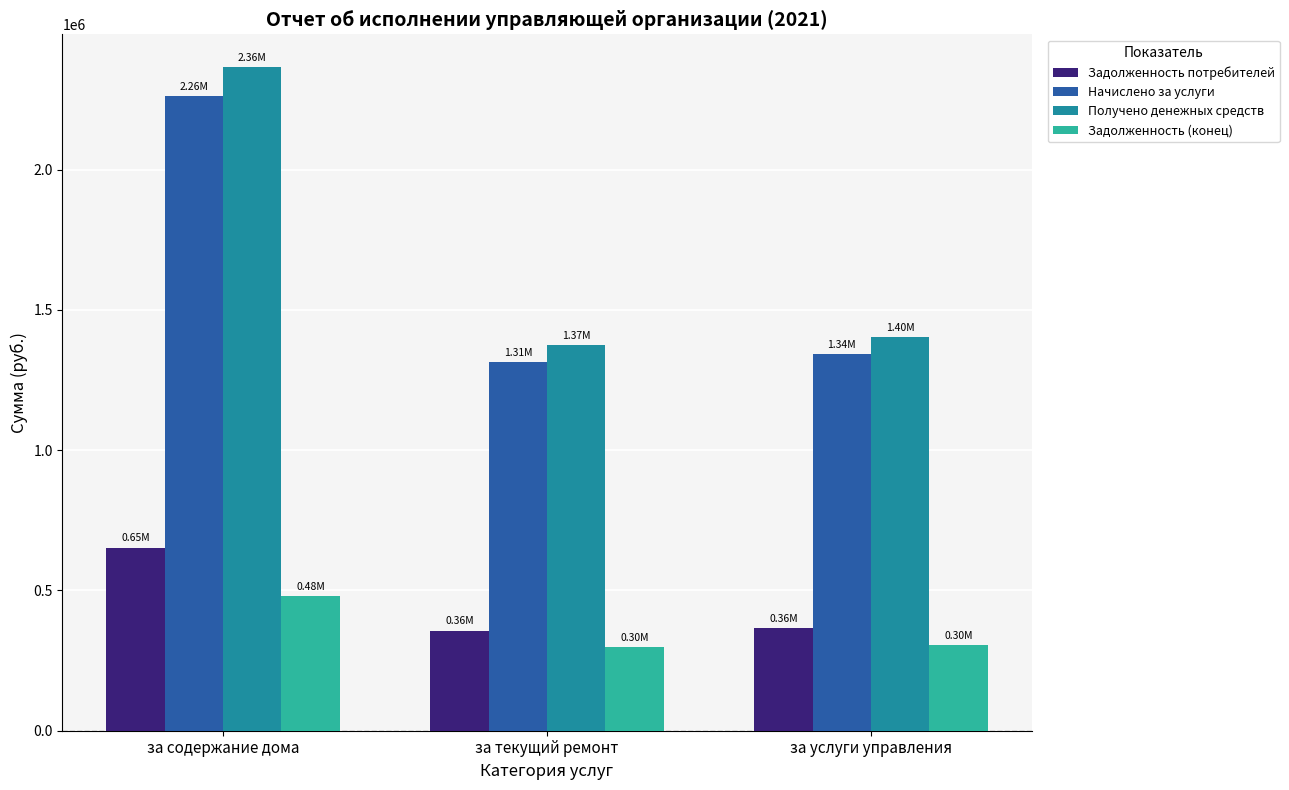

Is it true that Получено денежных средств equals 2363993.4 at за содержание дома?

True